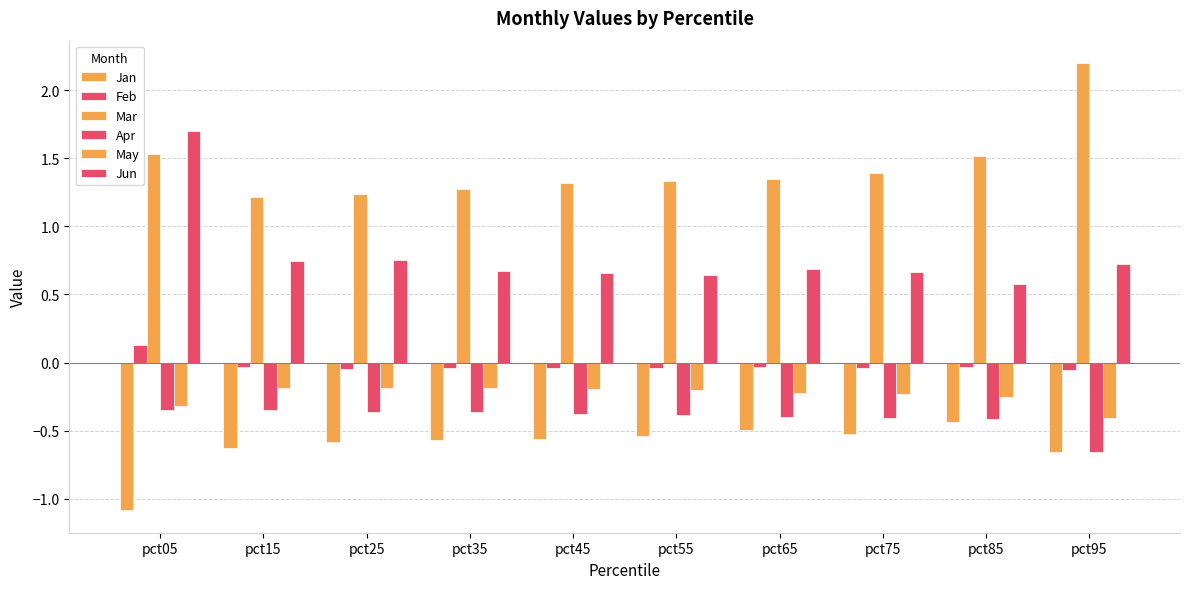

List the labels in order of Jan value, smallest first.

pct05, pct95, pct15, pct25, pct35, pct45, pct55, pct75, pct65, pct85